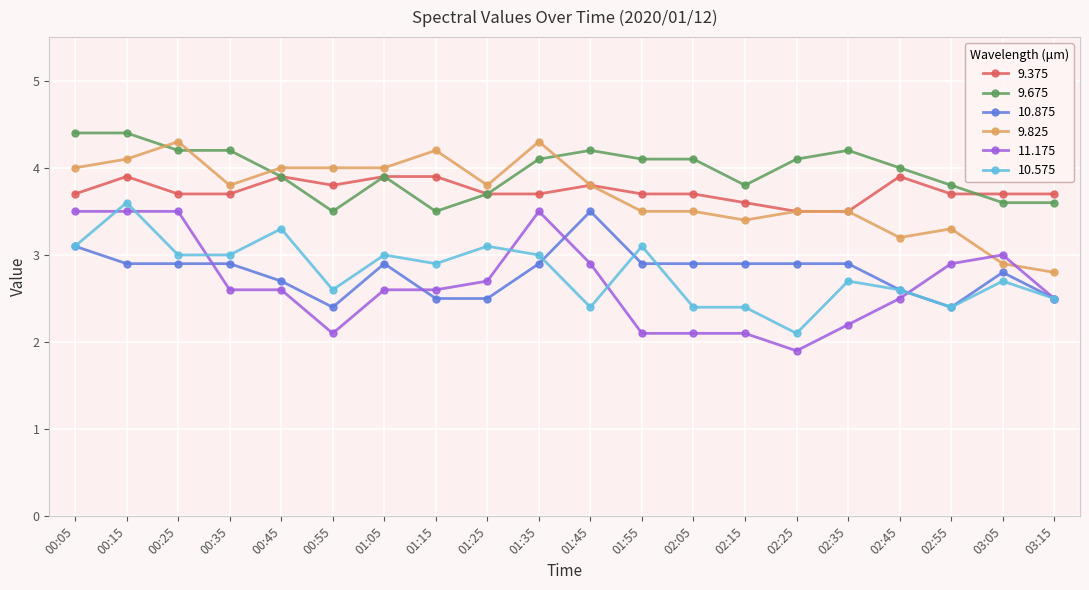

Rank the series at 01:35 from lowest to highest value.

10.875, 10.575, 11.175, 9.375, 9.675, 9.825